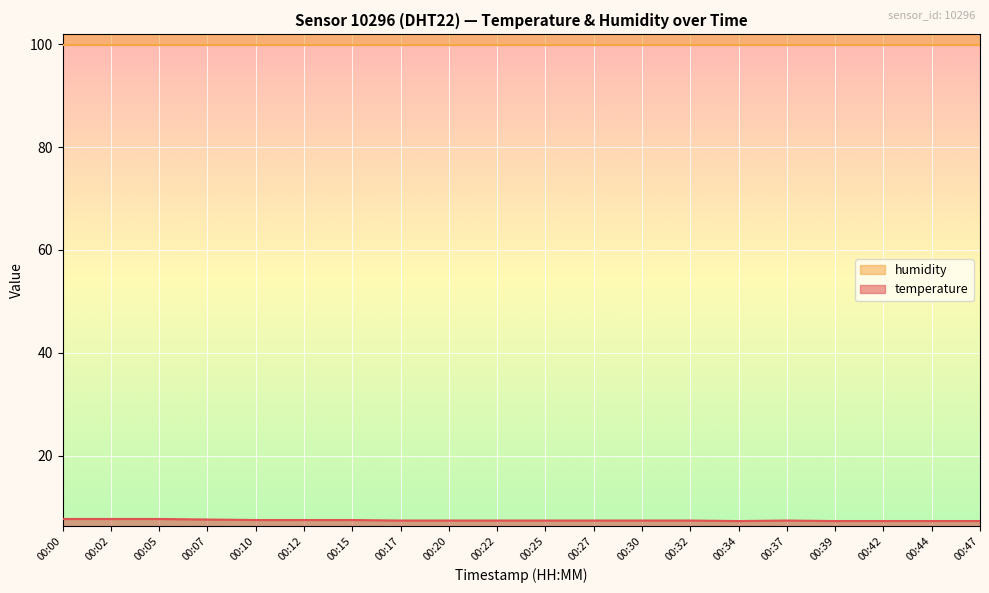

Reading left to right, what are all the values shown in this chart?

7.7	7.7	7.7	7.6	7.5	7.5	7.5	7.4	7.4	7.4	7.4	7.4	7.4	7.4	7.3	7.4	7.3	7.3	7.3	7.3